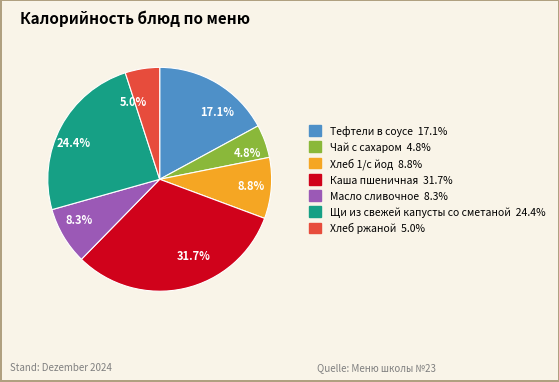

Which category has the biggest portion of the pie?

Каша пшеничная